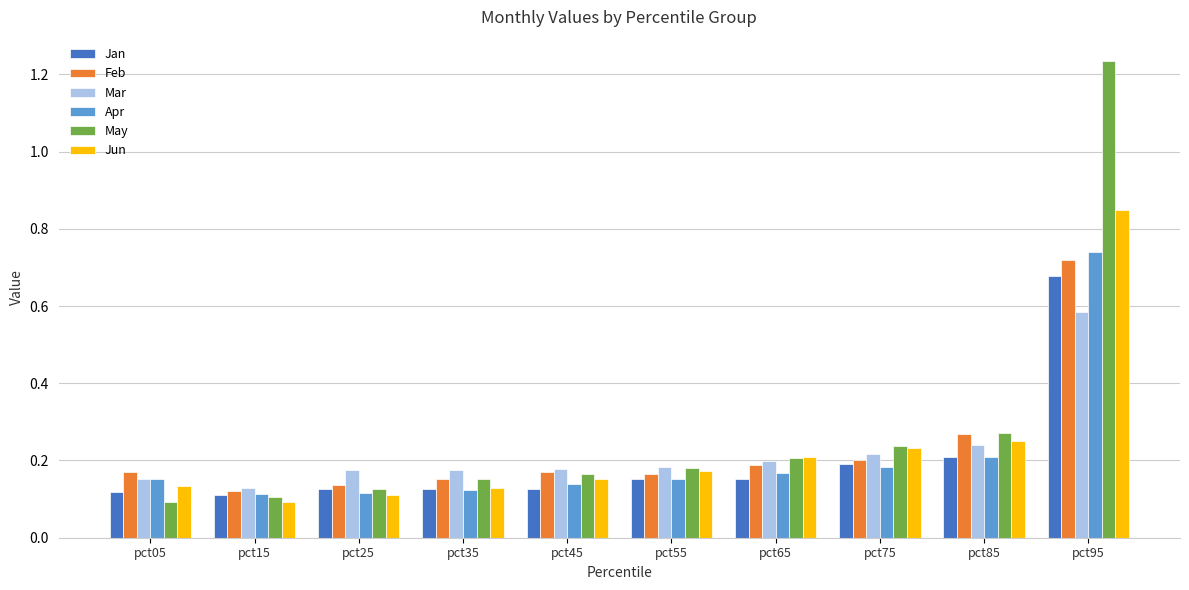

Which series has the largest range (max minus min)?

May